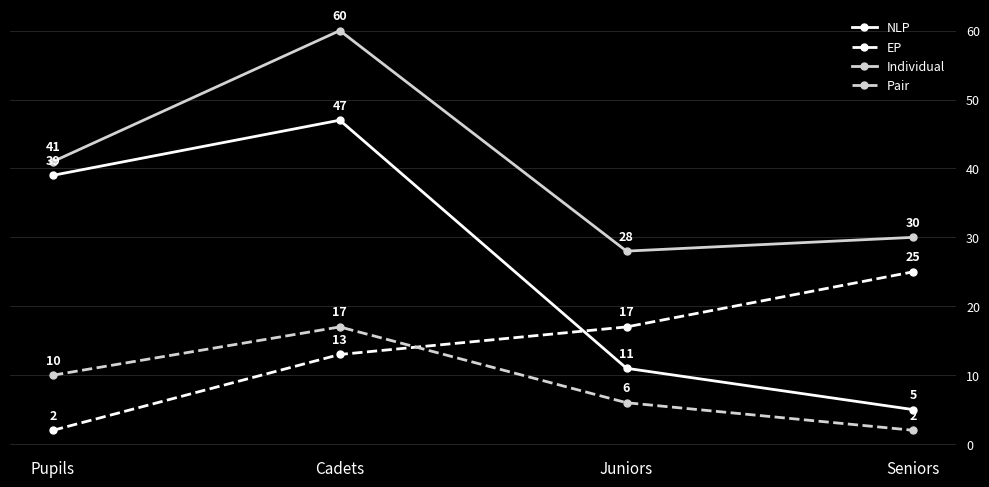

What is the difference between the maximum and minimum values in the NLP series?

42